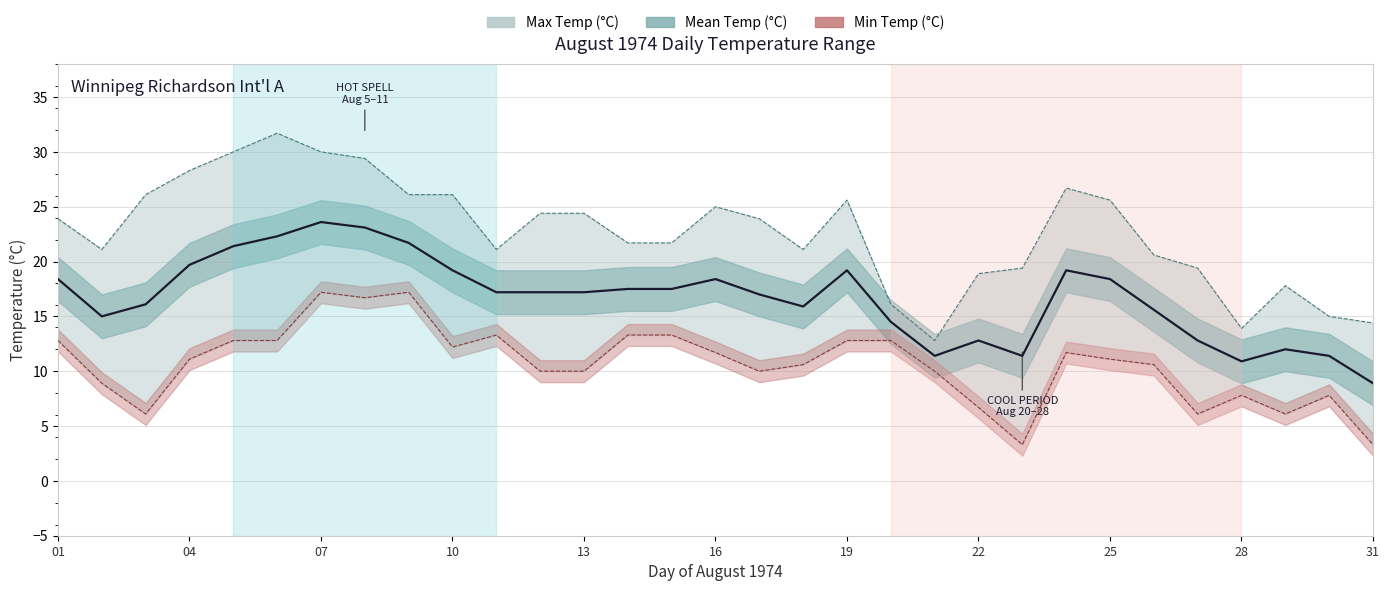

In Min Temp (°C), how many points are higher than both neighbors (excluding endpoints)?

6